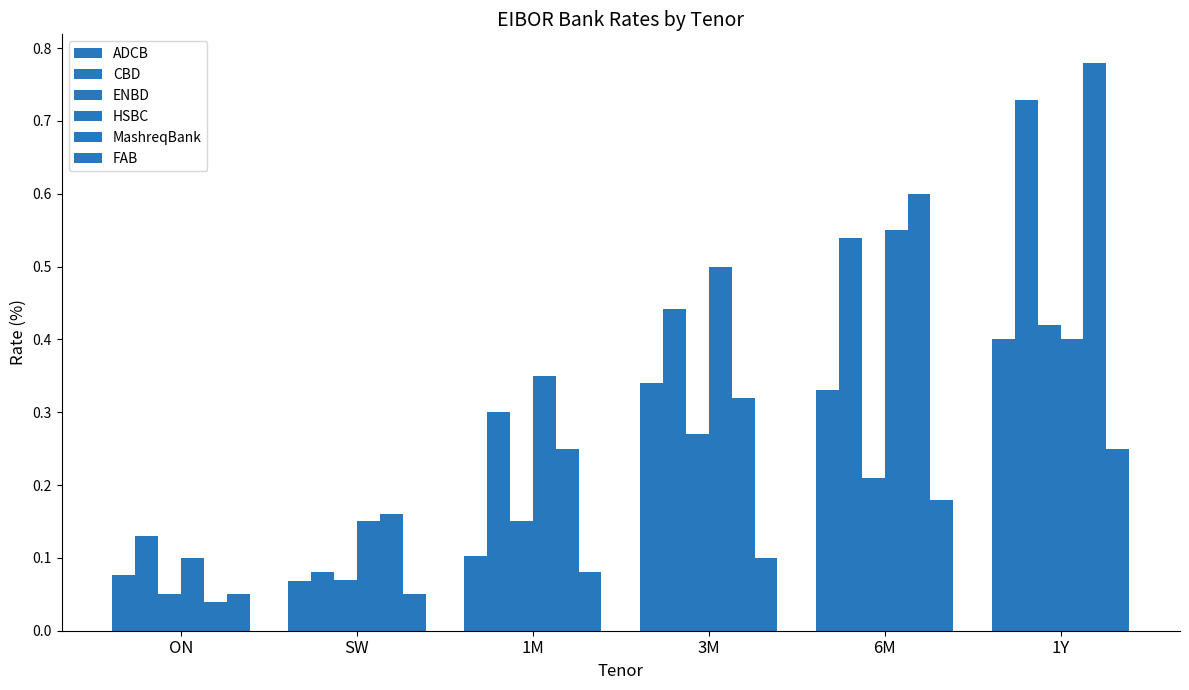

What is the lowest value of the FAB series?

0.1